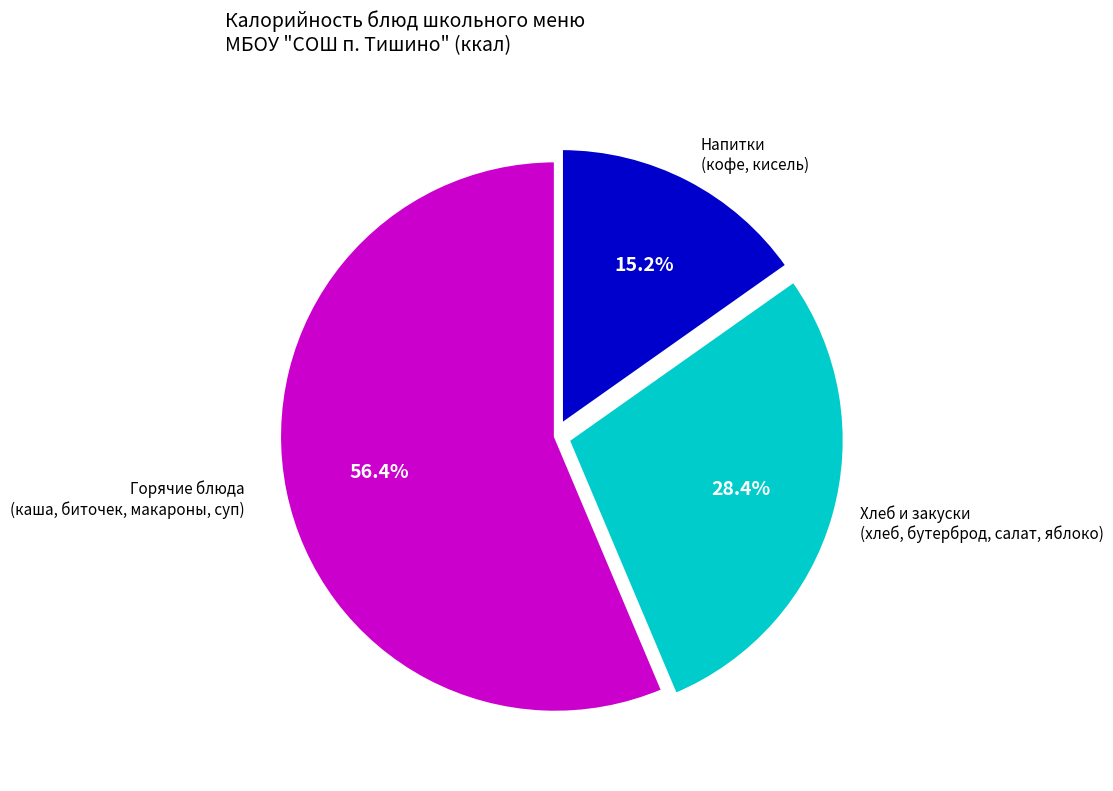

How many segments does this pie chart have?

3